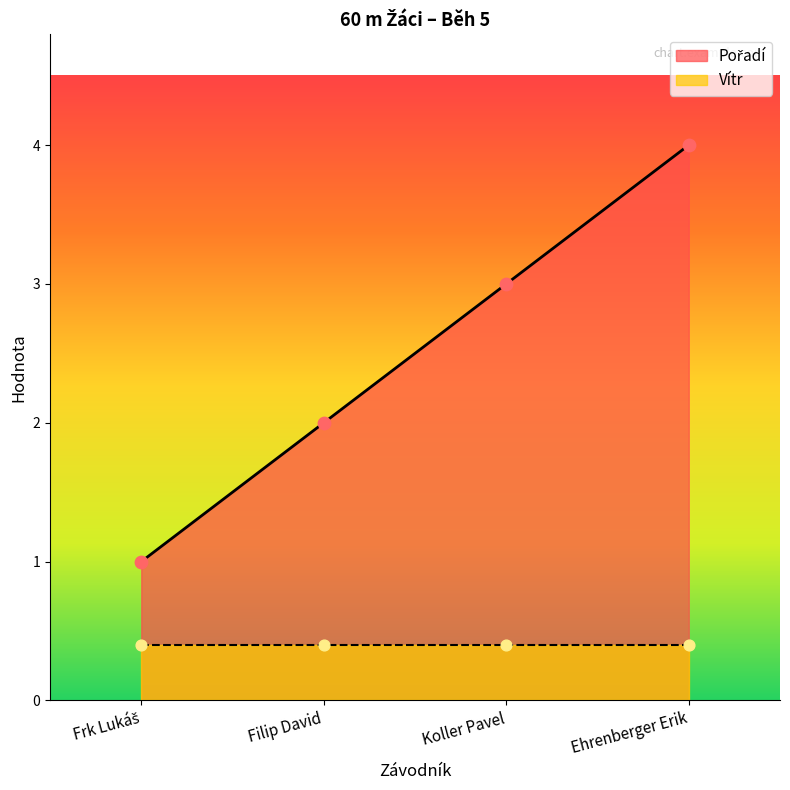

What is the ratio of the value at Ehrenberger Erik to the value at Filip David?

2.0